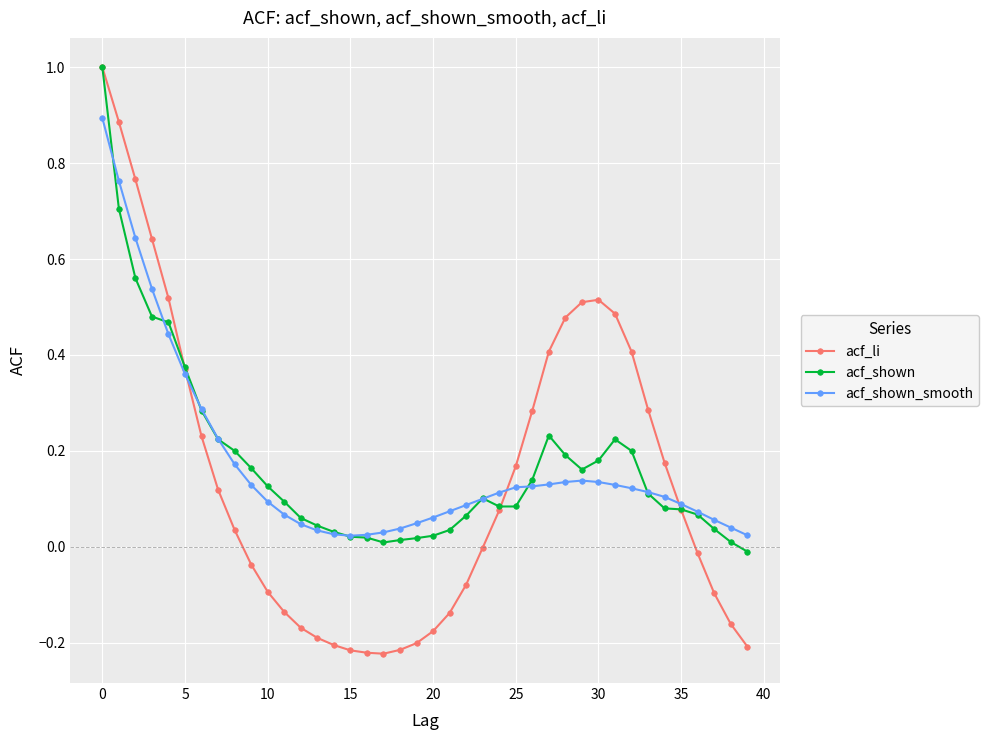

True or false: acf_li has more than 0 points higher than both neighbors.

True